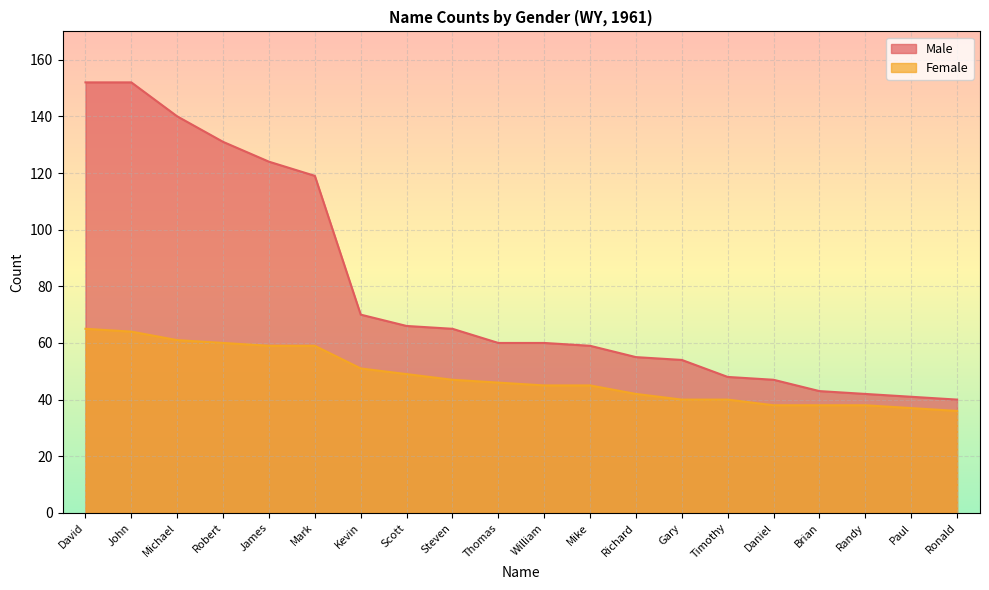

Between Michael and Paul, which series saw the biggest shift?

Male